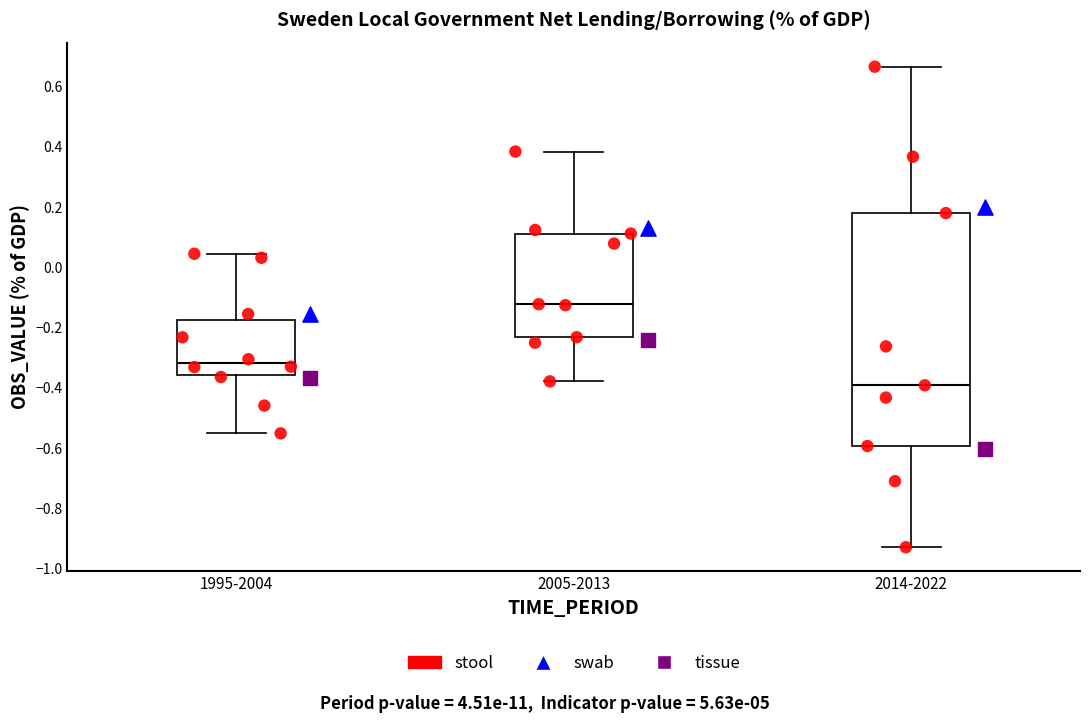

Which box has the lowest median line?

2014-2022